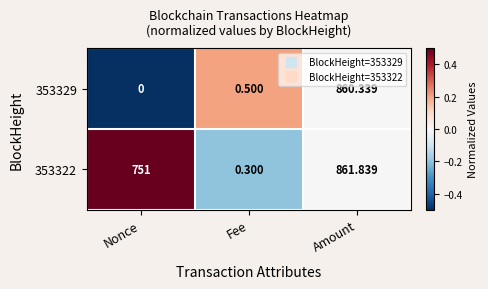

List the series in order of their overall mean, highest first.

353322, 353329